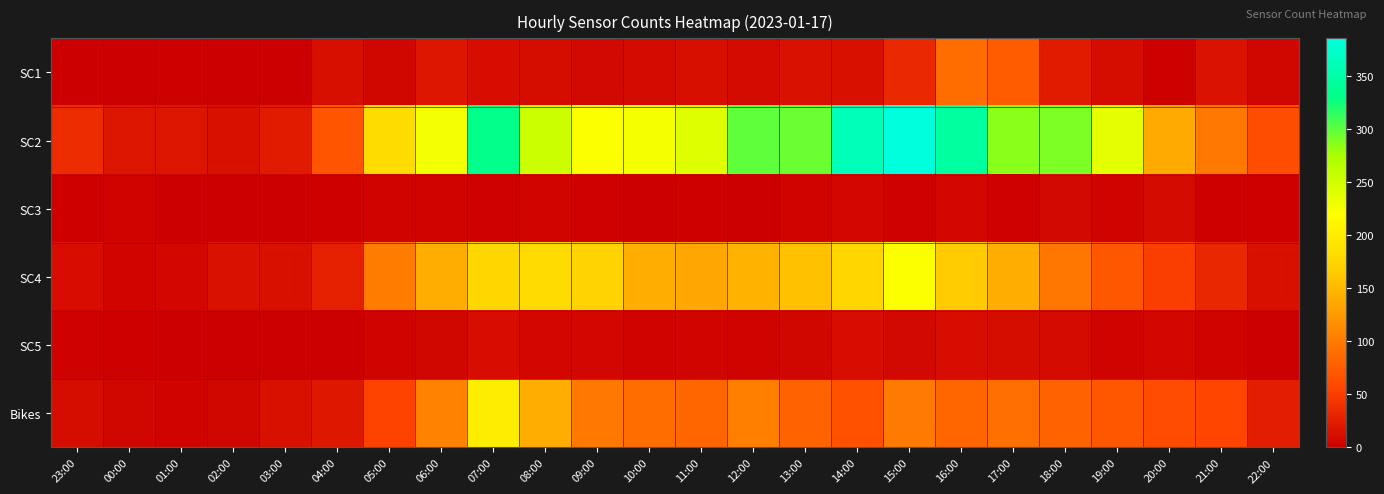

Between 04:00 and 03:00, which is larger?

04:00